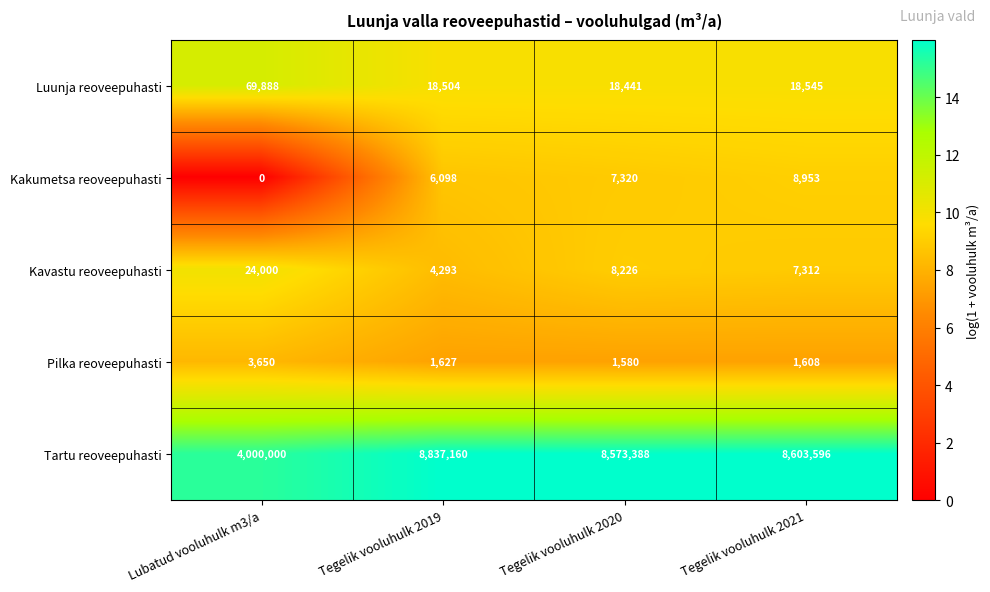

What is the difference between the maximum and minimum values in the Kakumetsa reoveepuhasti series?

8953